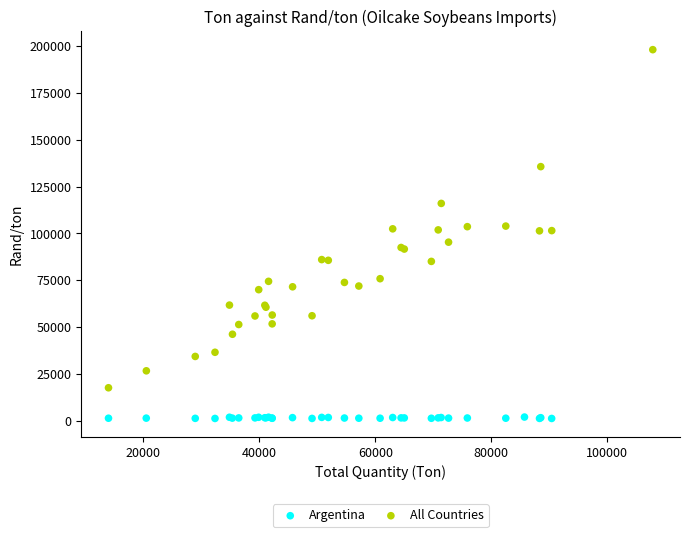

Which series contains the lowest Y value?

Argentina